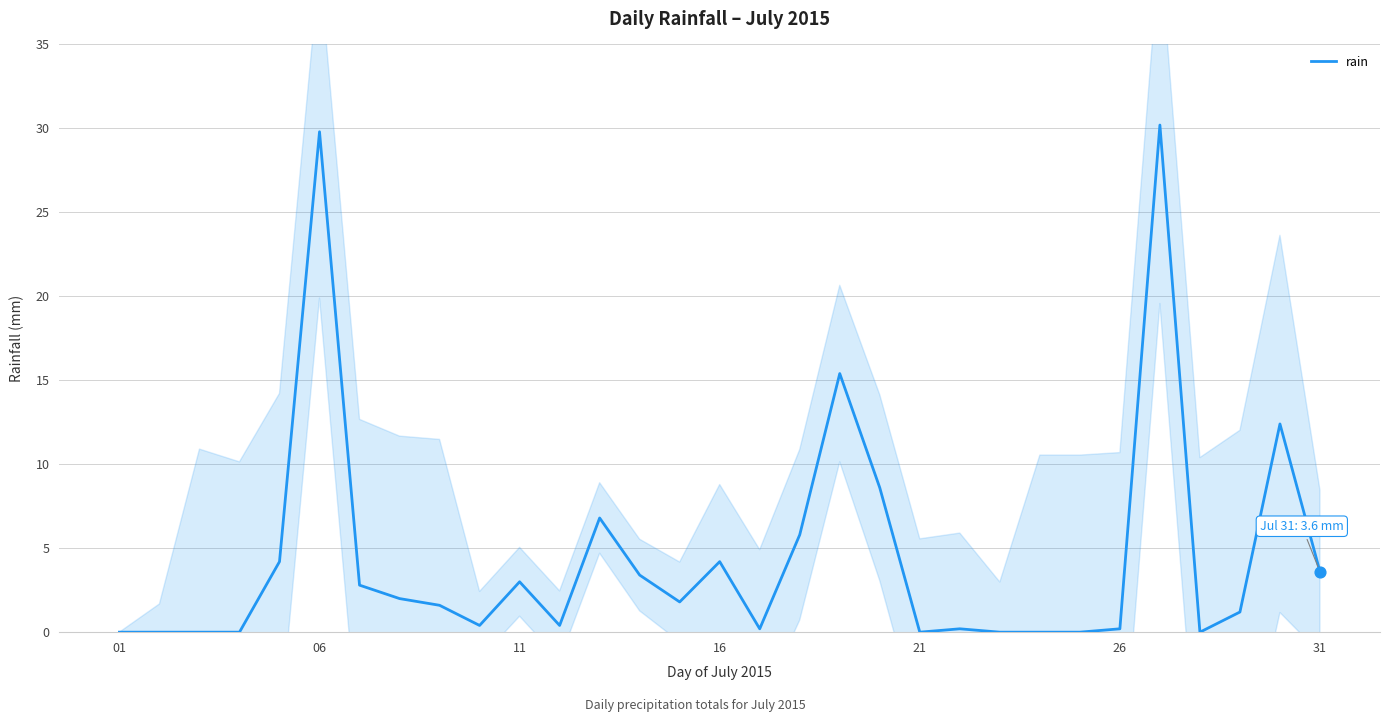

Between 25 and 31, which is larger?

31